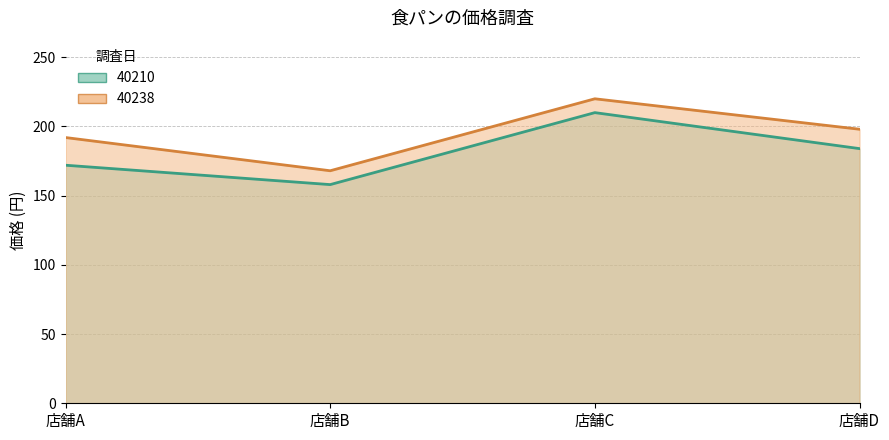

At which category is the sum across all series the highest?

店舗C